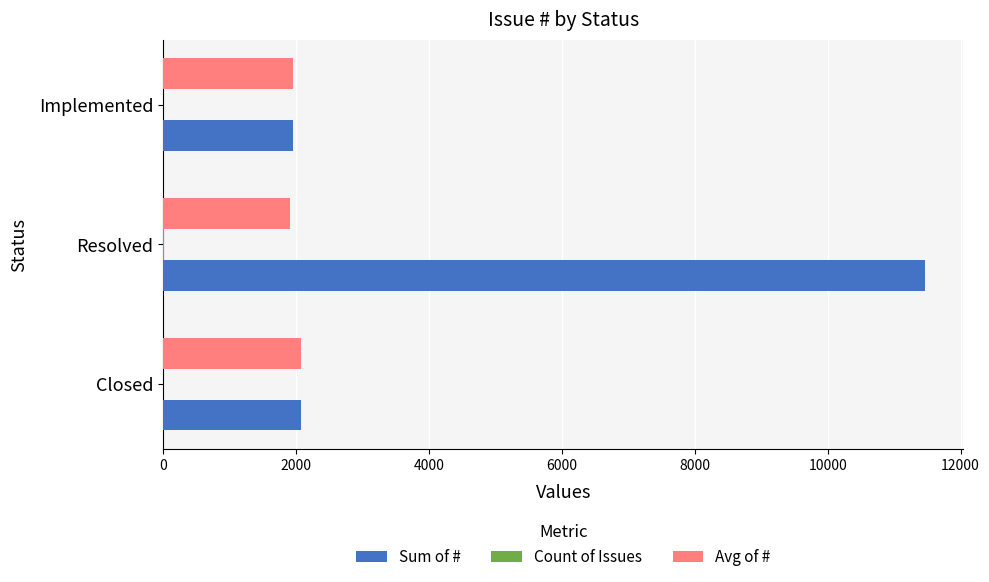

What is the maximum value shown in the chart?

11466